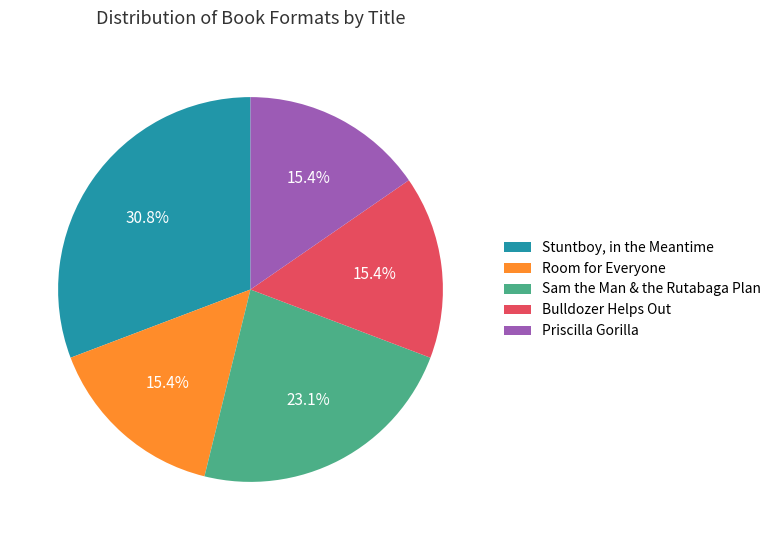

What is the ratio of the value at Room for Everyone to the value at Priscilla Gorilla?

1.0